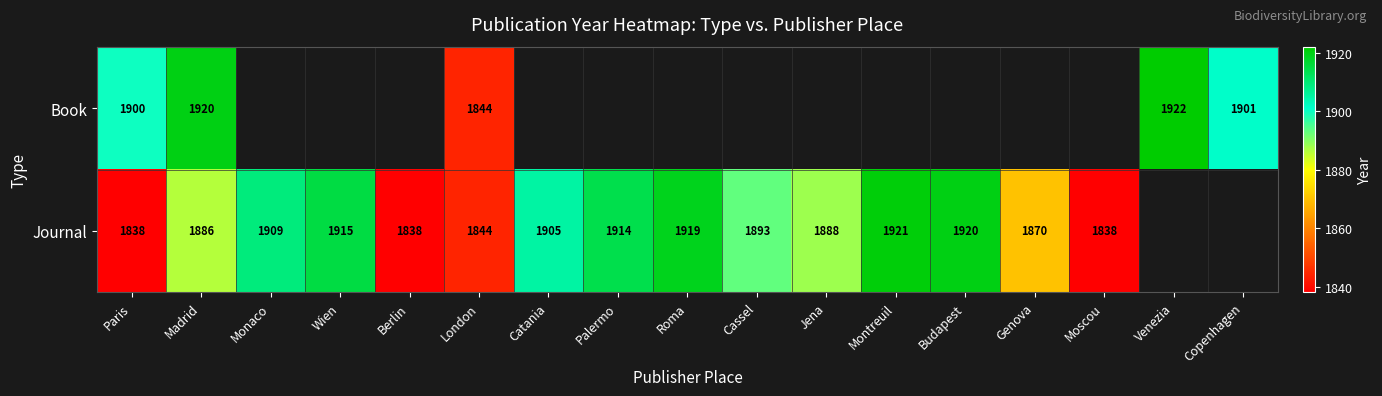

What is the sum of the Journal values at Cassel and Madrid?

3779